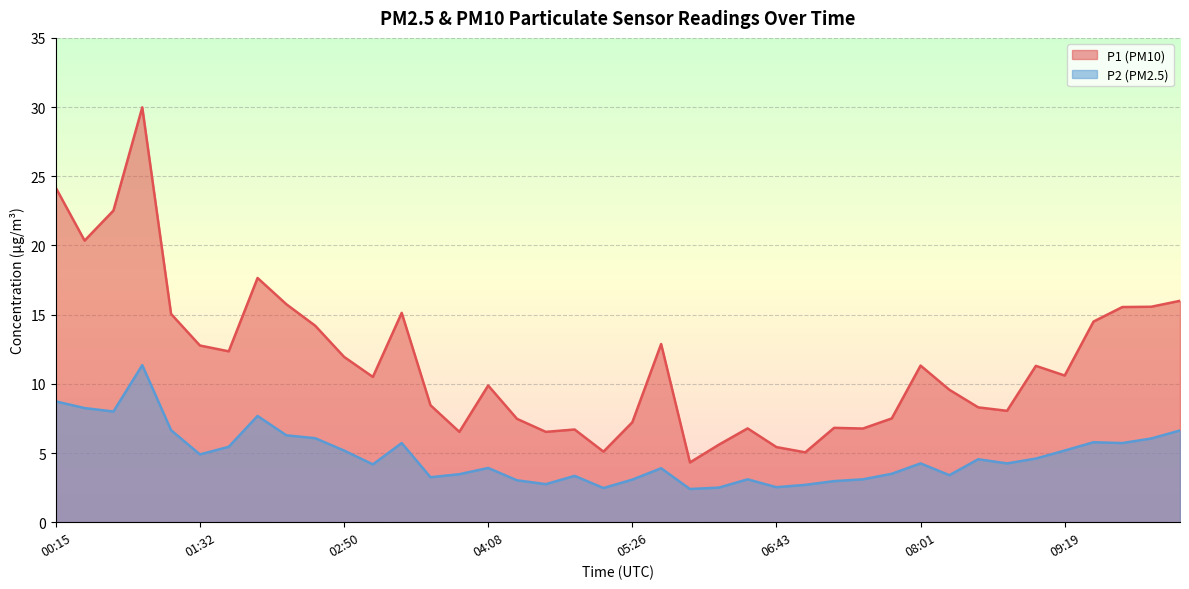

True or false: P2 has more than 1 interior local peaks.

True